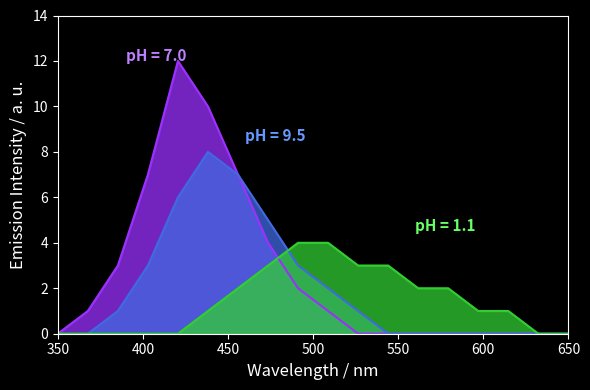

How many distinct data groups are displayed?

3